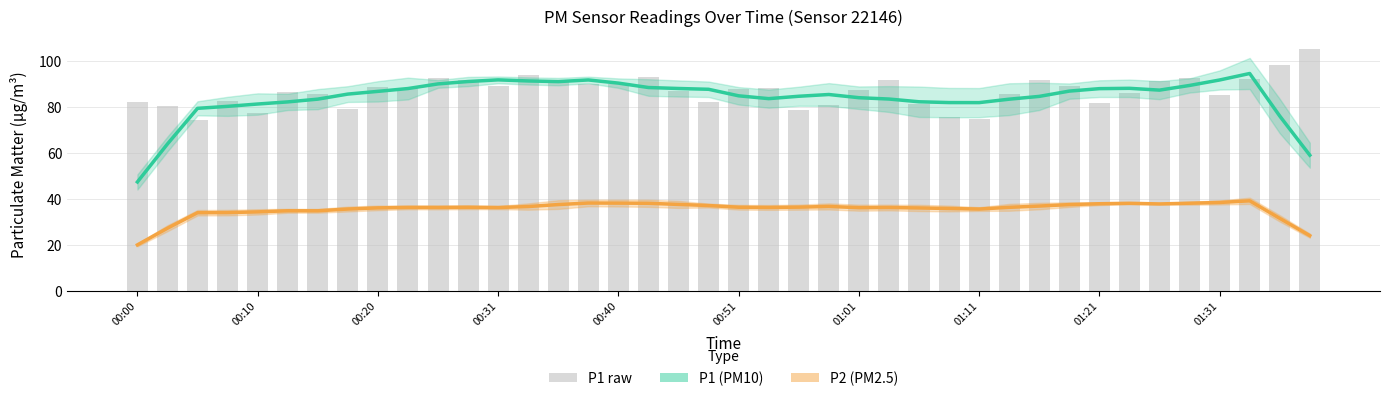

What is the approximate value of P2 (PM2.5) at 29?

36.4